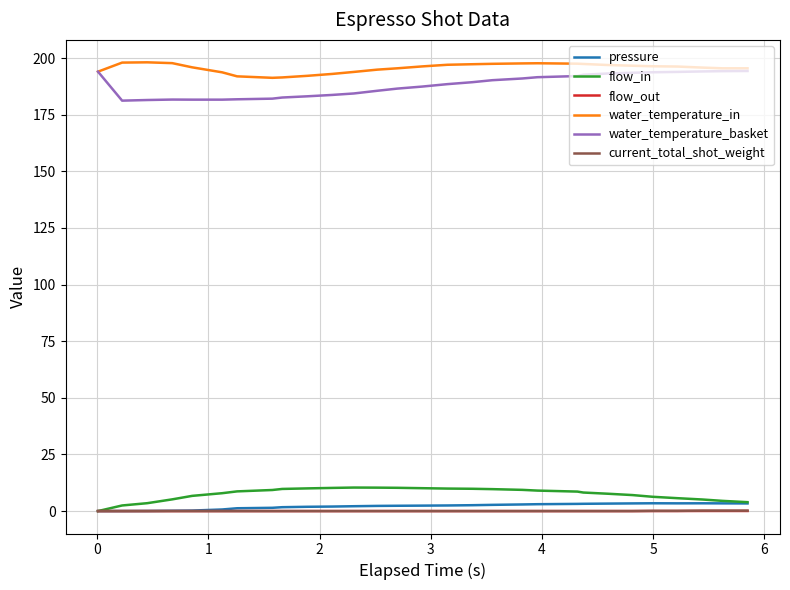

What is the highest value of the water_temperature_basket series?

194.3